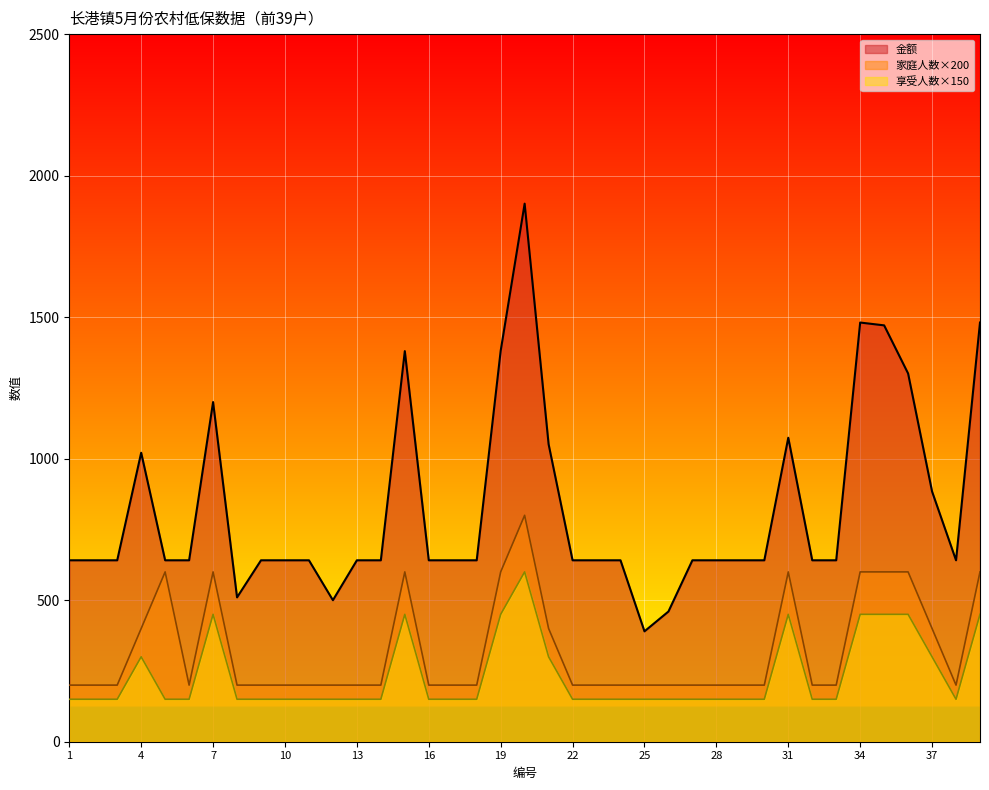

Rank the categories by 享受人数 value from highest to lowest.

20, 7, 15, 19, 31, 34, 35, 36, 39, 4, 21, 37, 1, 2, 3, 5, 6, 8, 9, 10, 11, 12, 13, 14, 16, 17, 18, 22, 23, 24, 25, 26, 27, 28, 29, 30, 32, 33, 38